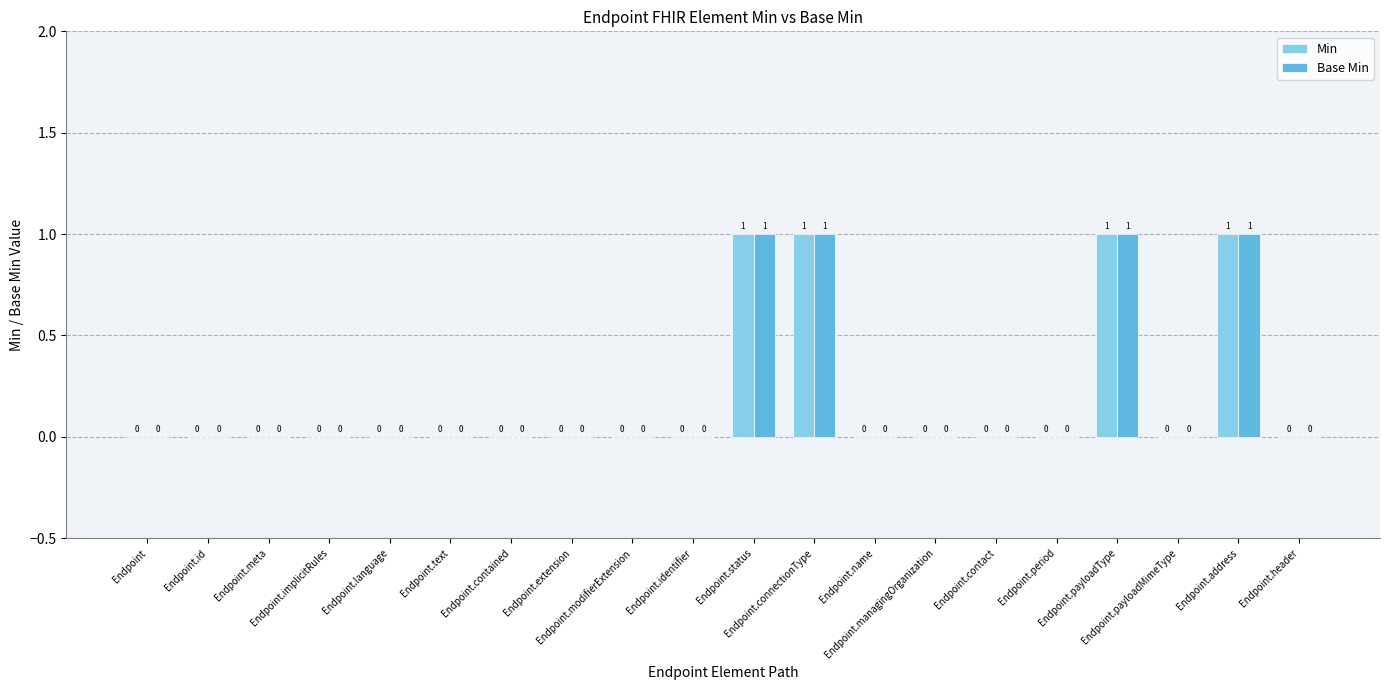

How many Base Min values are between 0 and 1?

20